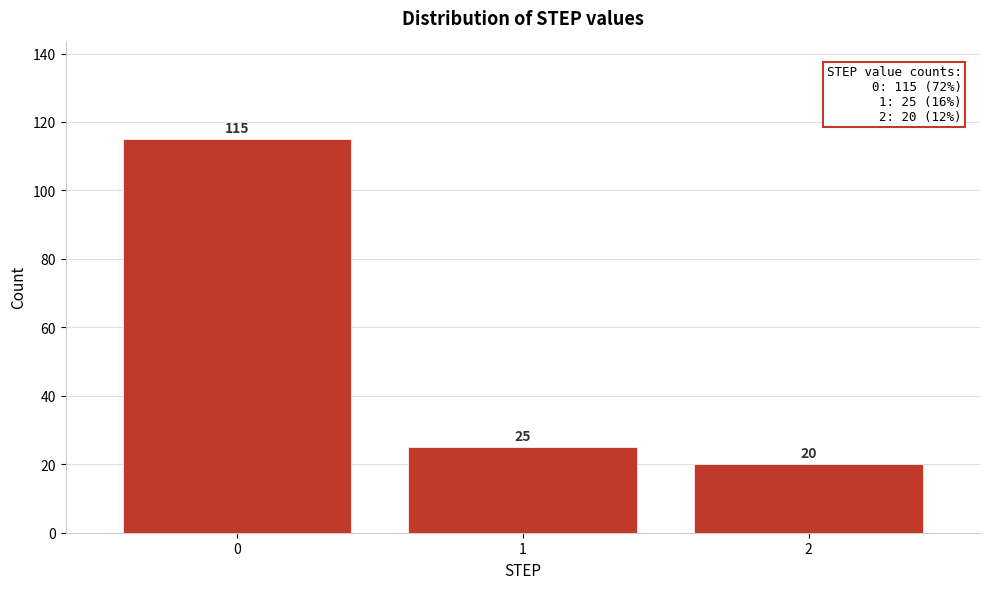

Reading left to right, what are all the values shown in this chart?

115	25	20